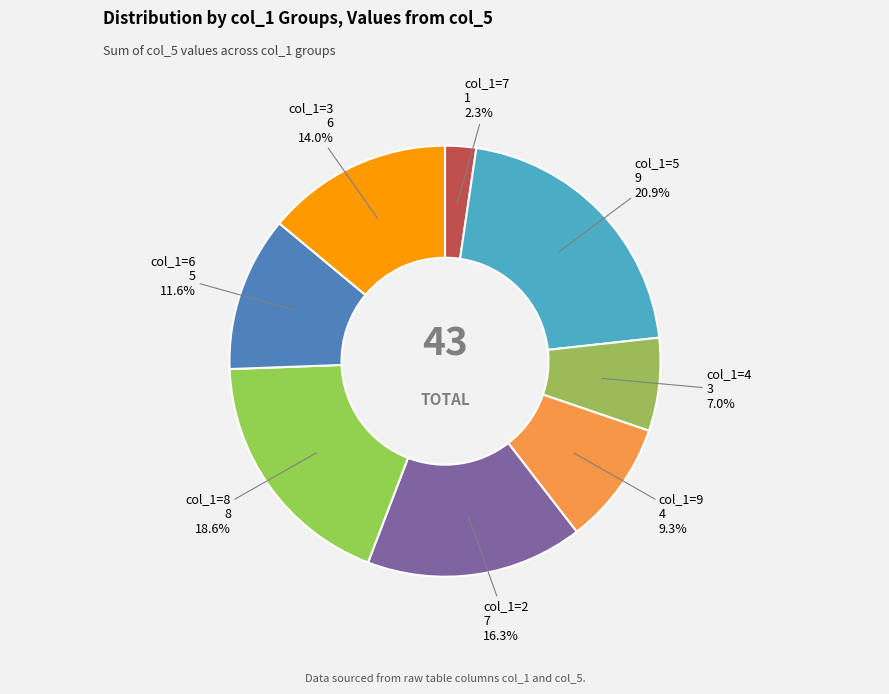

How many slices are in this pie chart?

8